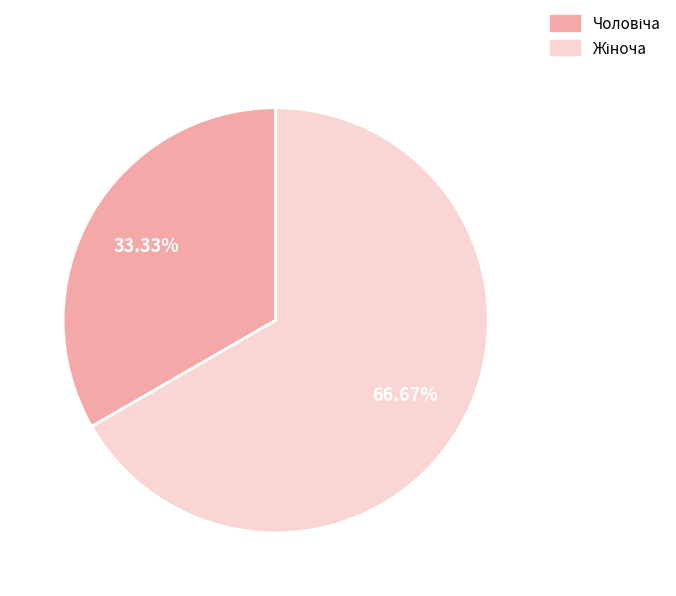

Is there any slice that represents more than half of the pie?

Yes